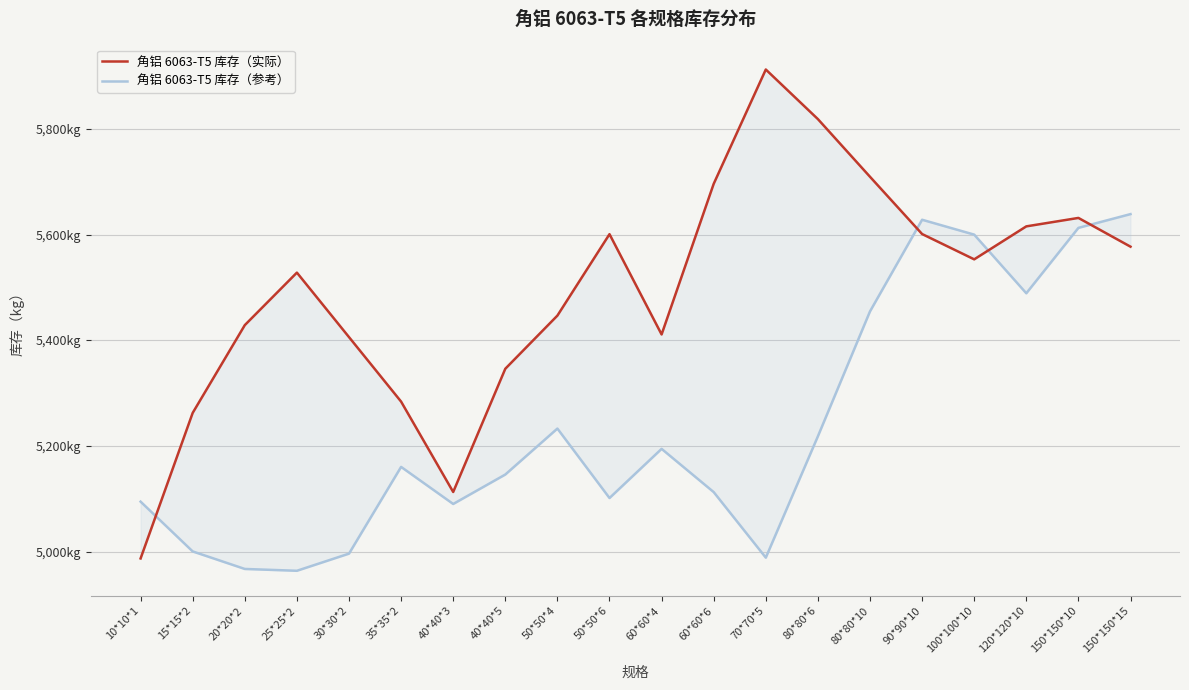

What is the sum of all 角铝 6063-T5 库存（参考） values?

104691.2